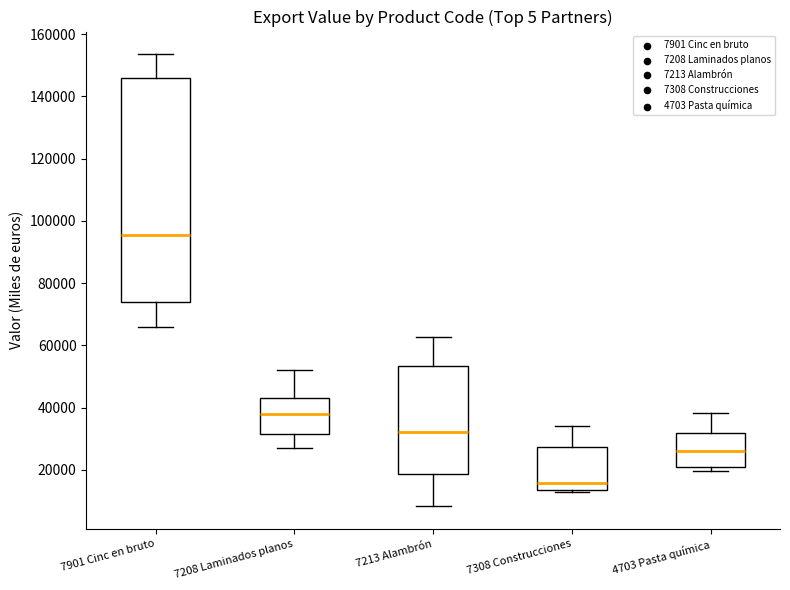

Reading left to right, transcribe this box plot: for each box, give where its median line is, the range the box spans, and where its two whiskers end, as read against the y-axis. The values are not printed on the chart, so give them approximately, as read against the axis.

7901 Cinc en bruto: median 96000, box 74000 to 146000, whiskers 66000 to 154000
7208 Laminados planos: median 38000, box 32000 to 44000, whiskers 28000 to 52000
7213 Alambrón: median 32000, box 18000 to 54000, whiskers 8000 to 62000
7308 Construcciones: median 16000, box 14000 to 28000, whiskers 12000 to 34000
4703 Pasta química: median 26000, box 20000 to 32000, whiskers 20000 (just below the box's lower edge) to 38000